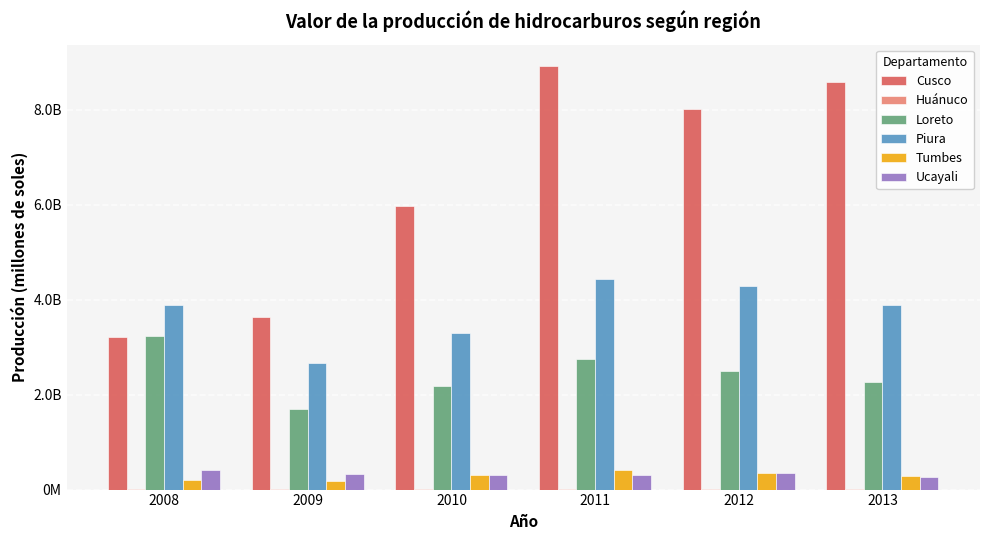

Reading left to right, what are all the values shown in this chart?

Cusco: 2008=3209.3	2009=3633.5	2010=5963.3	2011=8926.0	2012=8017.6	2013=8594.1
Huánuco: 2008=11.4	2009=6.9	2010=10.7	2011=15.1	2012=12.9	2013=13.6
Loreto: 2008=3241.0	2009=1698.9	2010=2177.2	2011=2745.3	2012=2489.7	2013=2261.0
Piura: 2008=3892.0	2009=2656.8	2010=3291.8	2011=4430.7	2012=4298.2	2013=3891.9
Tumbes: 2008=203.1	2009=176.7	2010=311.8	2011=412.4	2012=357.1	2013=289.1
Ucayali: 2008=420.9	2009=320.6	2010=307.0	2011=300.5	2012=343.3	2013=258.7